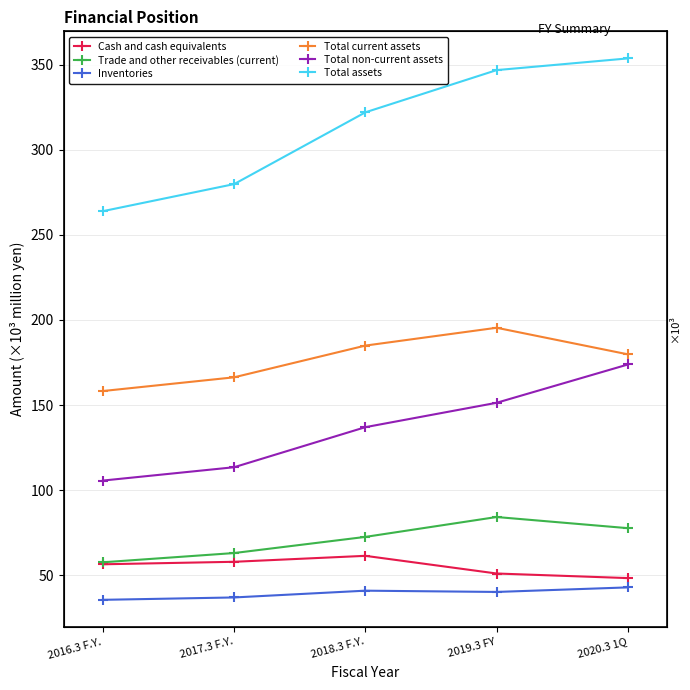

What is the spread (max minus min) of values at 2018.3 F.Y.?

281004